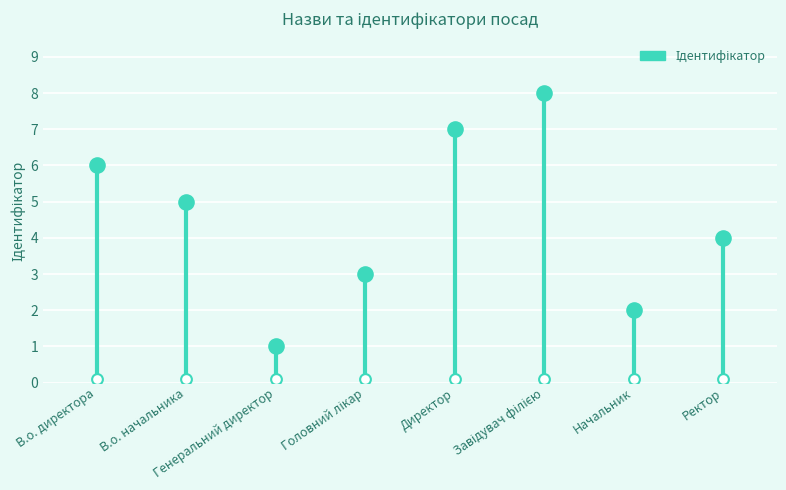

What is the change in value from В.о. начальника to Завідувач філією?

+3